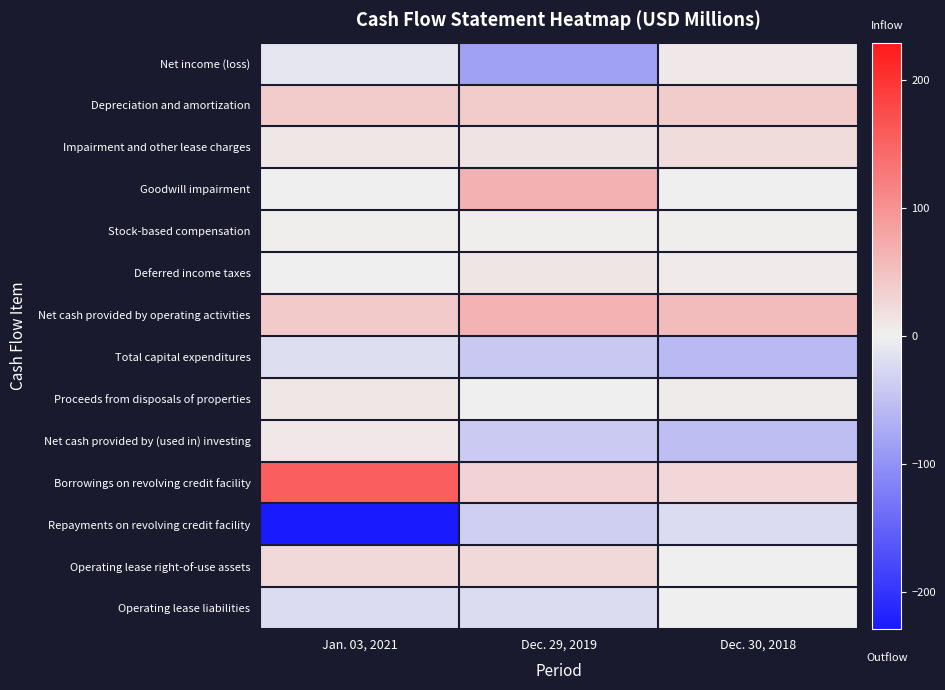

Reading right to left, list all the values displayed in this chart.

Net income (loss): Dec. 30, 2018=7.8	Dec. 29, 2019=-84.4	Jan. 03, 2021=-10.2
Depreciation and amortization: Dec. 30, 2018=37.6	Dec. 29, 2019=39.2	Jan. 03, 2021=38.2
Impairment and other lease charges: Dec. 30, 2018=21.1	Dec. 29, 2019=13.1	Jan. 03, 2021=9.1
Goodwill impairment: Dec. 30, 2018=0.0	Dec. 29, 2019=67.9	Jan. 03, 2021=0.0
Stock-based compensation: Dec. 30, 2018=3.5	Dec. 29, 2019=2.8	Jan. 03, 2021=3.5
Deferred income taxes: Dec. 30, 2018=6.8	Dec. 29, 2019=10.9	Jan. 03, 2021=-0.7
Net cash provided by operating activities: Dec. 30, 2018=53.8	Dec. 29, 2019=65.0	Jan. 03, 2021=40.3
Total capital expenditures: Dec. 30, 2018=-57.9	Dec. 29, 2019=-41.2	Jan. 03, 2021=-18.4
Proceeds from disposals of properties: Dec. 30, 2018=4.7	Dec. 29, 2019=1.8	Jan. 03, 2021=9.6
Net cash provided by (used in) investing: Dec. 30, 2018=-52.1	Dec. 29, 2019=-39.4	Jan. 03, 2021=8.4
Borrowings on revolving credit facility: Dec. 30, 2018=26.0	Dec. 29, 2019=32.0	Jan. 03, 2021=154.1
Repayments on revolving credit facility: Dec. 30, 2018=-23.0	Dec. 29, 2019=-35.0	Jan. 03, 2021=-229.1
Operating lease right-of-use assets: Dec. 30, 2018=0.0	Dec. 29, 2019=23.8	Jan. 03, 2021=24.2
Operating lease liabilities: Dec. 30, 2018=0.0	Dec. 29, 2019=-19.8	Jan. 03, 2021=-23.3